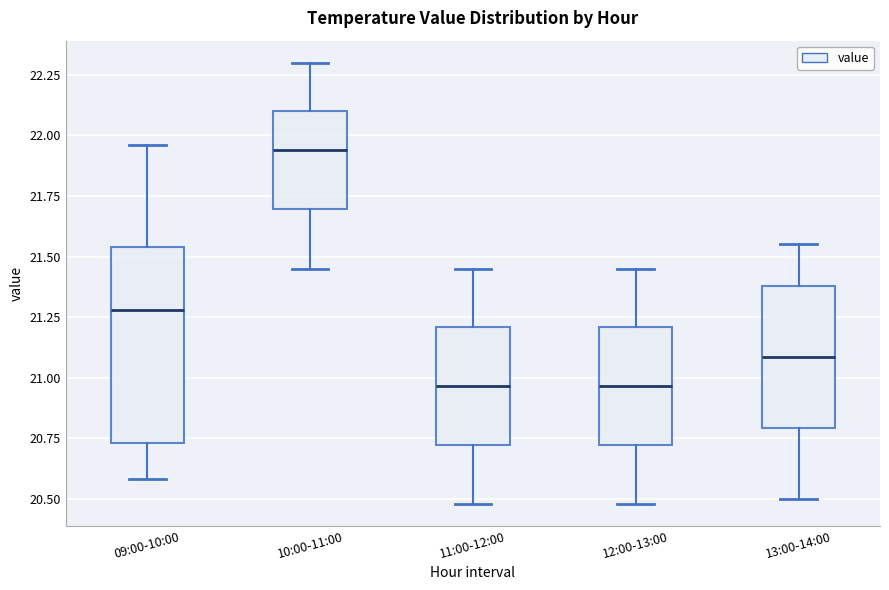

Reading left to right, read every box against the y-axis: the position of its median line, the range the box covers, and the ends of its whiskers. The values are not printed on the chart, so give them approximately, as read against the axis.

09:00-10:00: median 21.30, box 20.75 to 21.55, whiskers 20.60 to 21.95
10:00-11:00: median 21.95, box 21.70 to 22.10, whiskers 21.45 to 22.30
11:00-12:00: median 20.95, box 20.70 to 21.20, whiskers 20.50 to 21.45
12:00-13:00: median 20.95, box 20.70 to 21.20, whiskers 20.50 to 21.45
13:00-14:00: median 21.10, box 20.80 to 21.40, whiskers 20.50 to 21.55